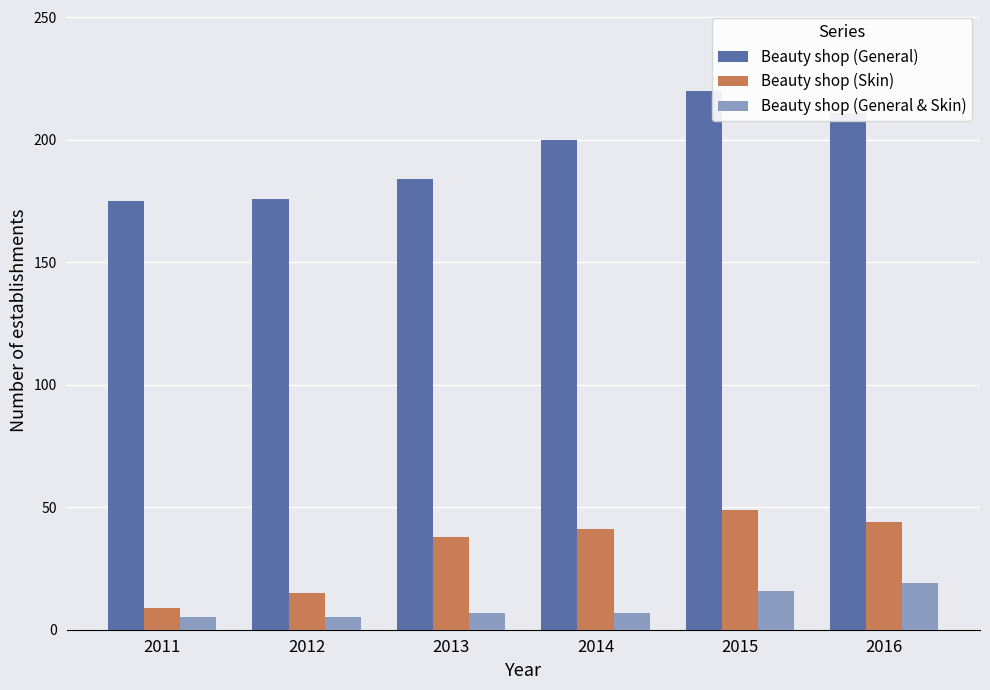

How many series are shown in this chart?

3